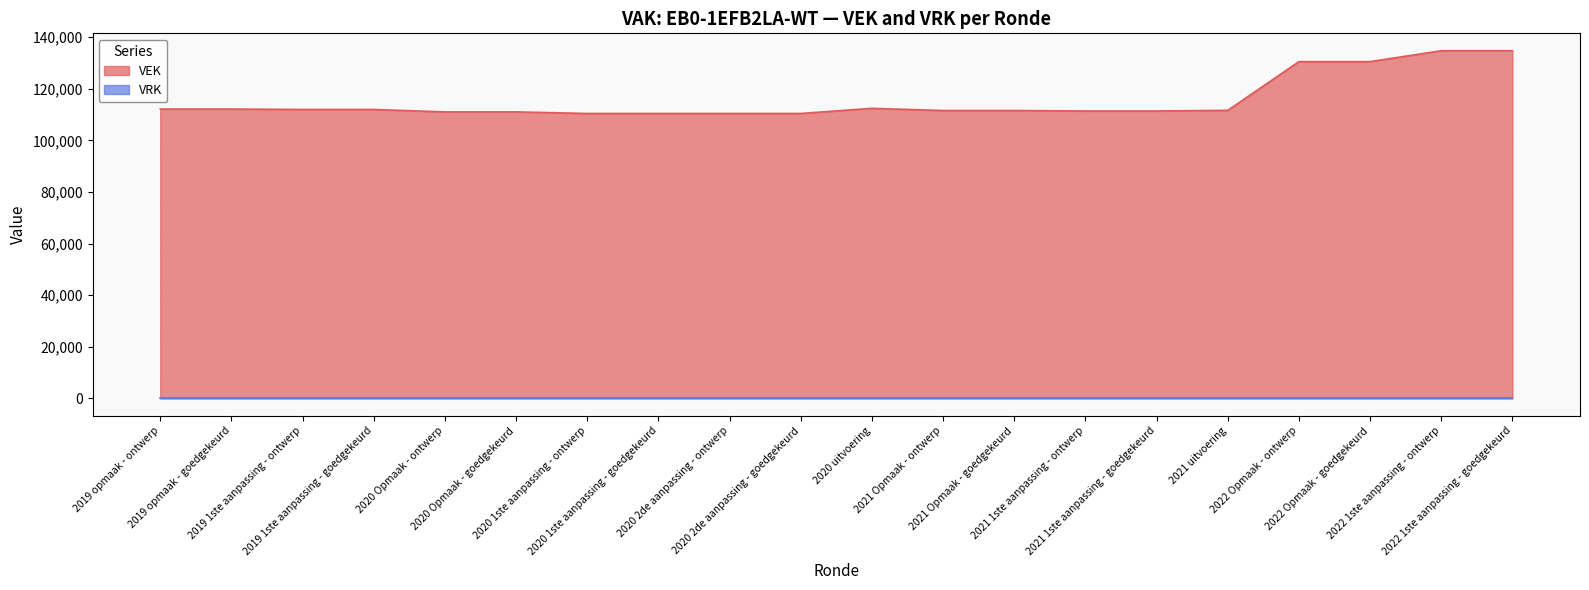

True or false: the data shows 111621 at 2021 uitvoering.

True